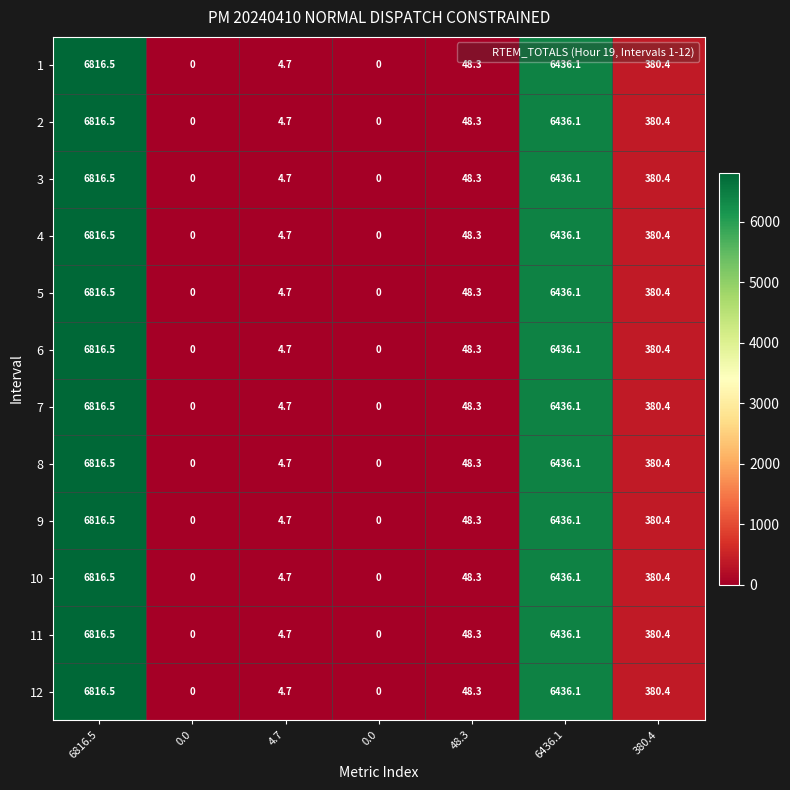

At which category is the sum across all series the highest?

6816.5